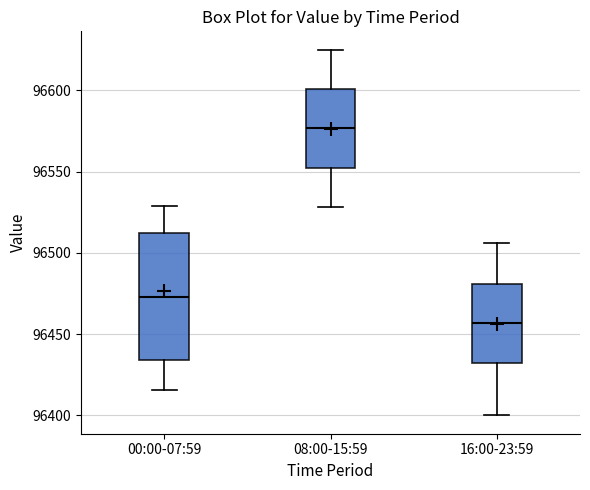

Reading left to right, transcribe this box plot: for each box, give where its median line is, the range the box spans, and where its two whiskers end, as read against the y-axis. The values are not printed on the chart, so give them approximately, as read against the axis.

00:00-07:59: median 96475, box 96435 to 96510, whiskers 96415 to 96530
08:00-15:59: median 96575, box 96550 to 96600, whiskers 96530 to 96625
16:00-23:59: median 96455, box 96430 to 96480, whiskers 96400 to 96505